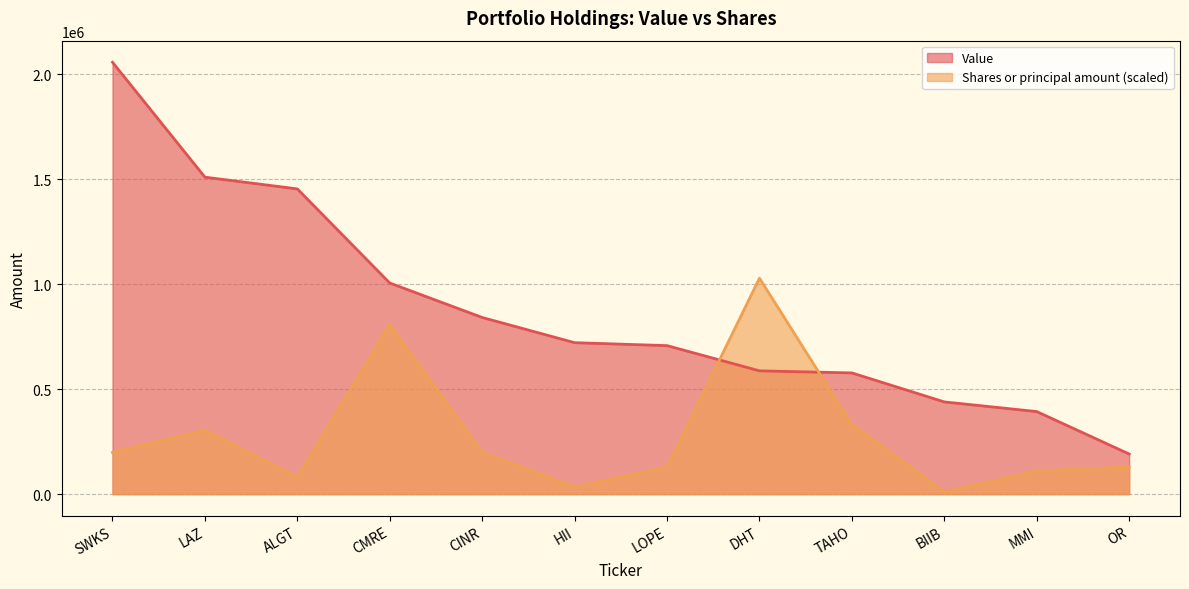

At which label does Value reach its minimum?

OR